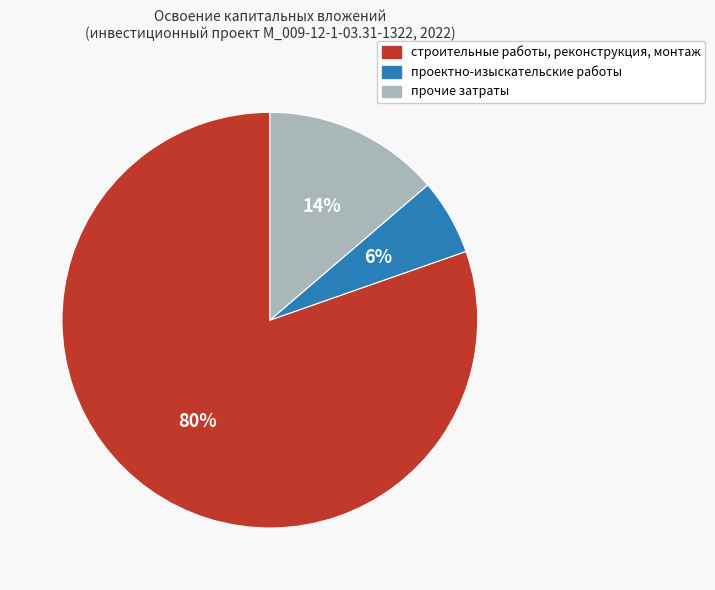

Combined, do прочие затраты and проектно-изыскательские работы account for over 50%?

No